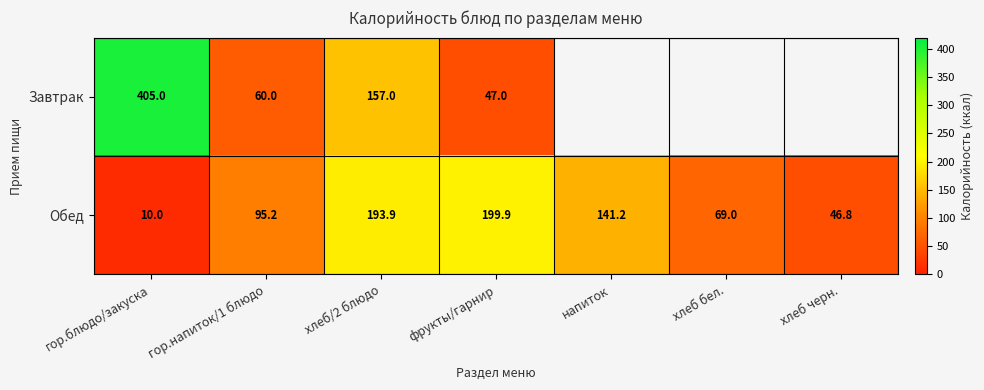

The value of Завтрак at гор.напиток/1 блюдо is 60.0. True or false?

True